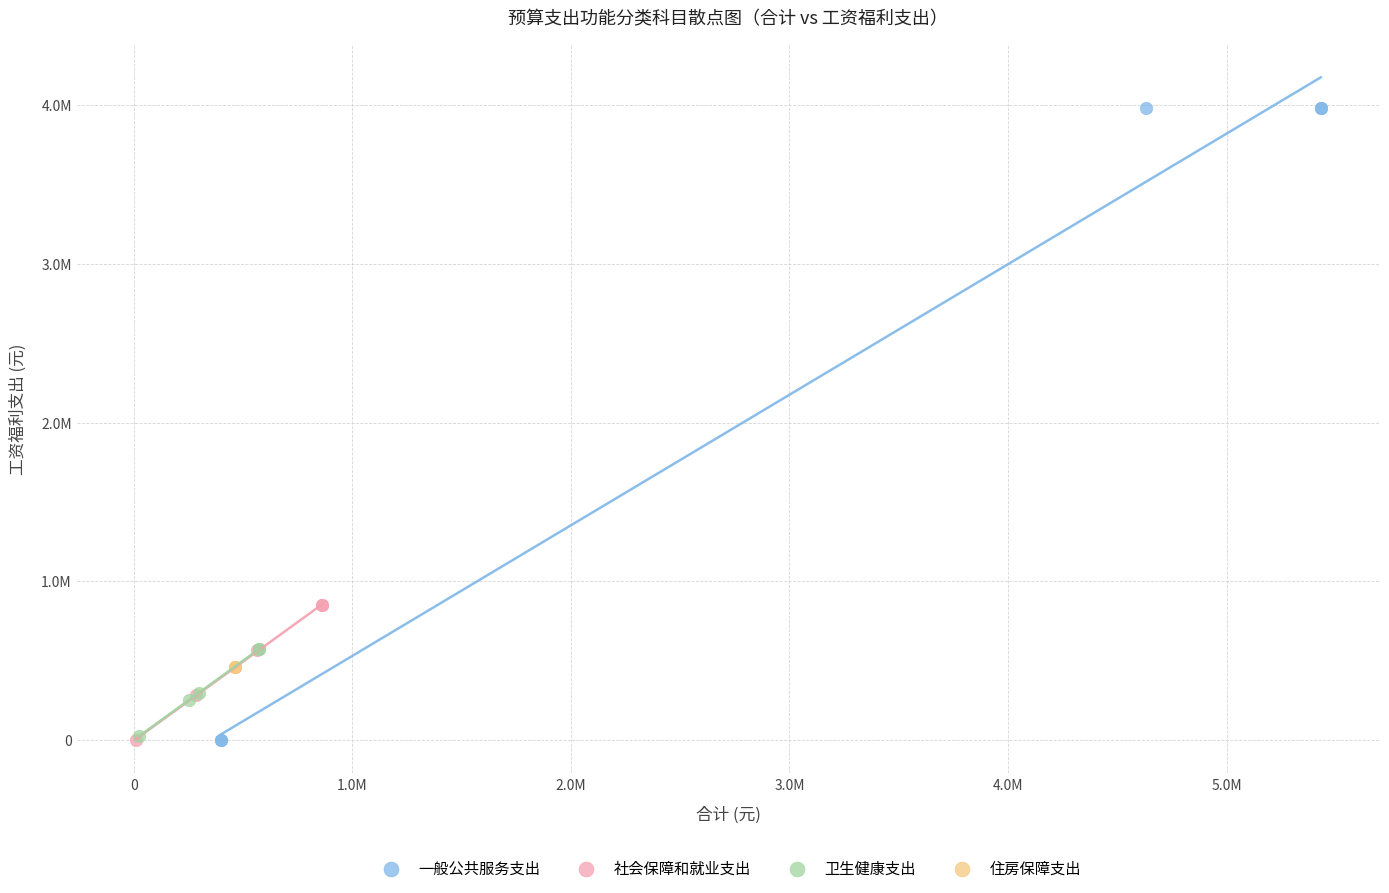

Which series reaches the maximum Y coordinate?

一般公共服务支出